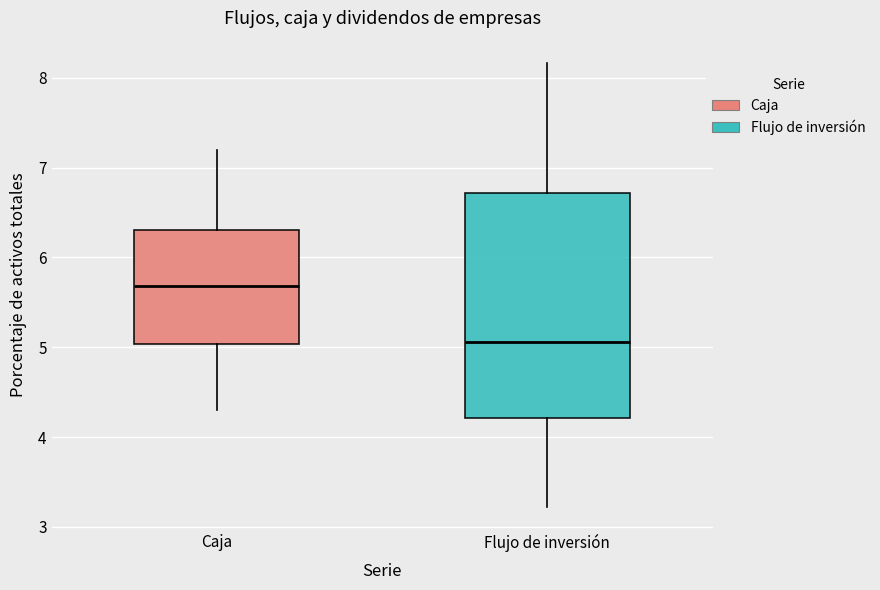

Comparing the boxes themselves (not the whiskers), which one is the tallest?

Flujo de inversión